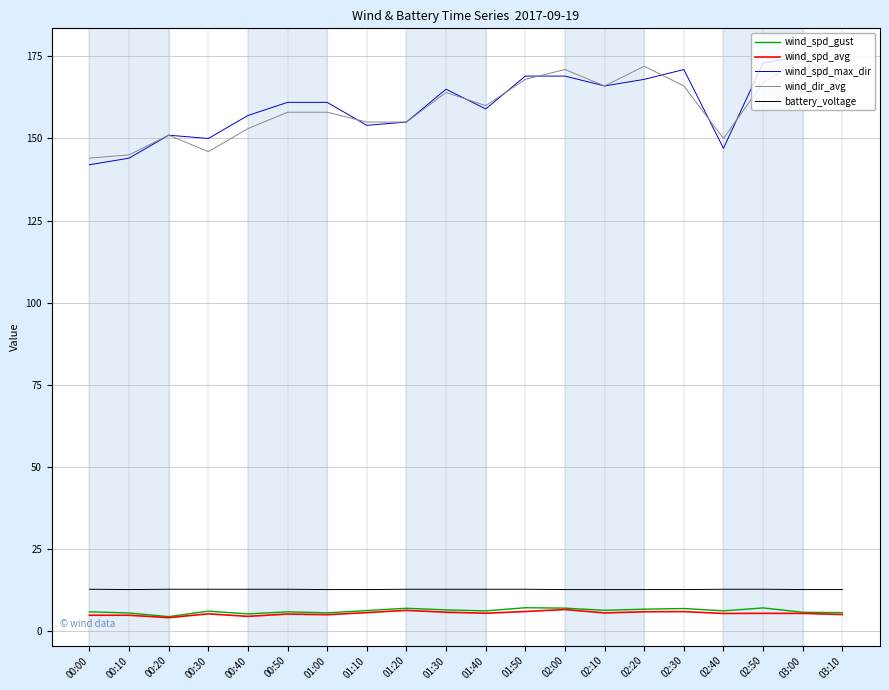

What position from the left is 01:00?

7